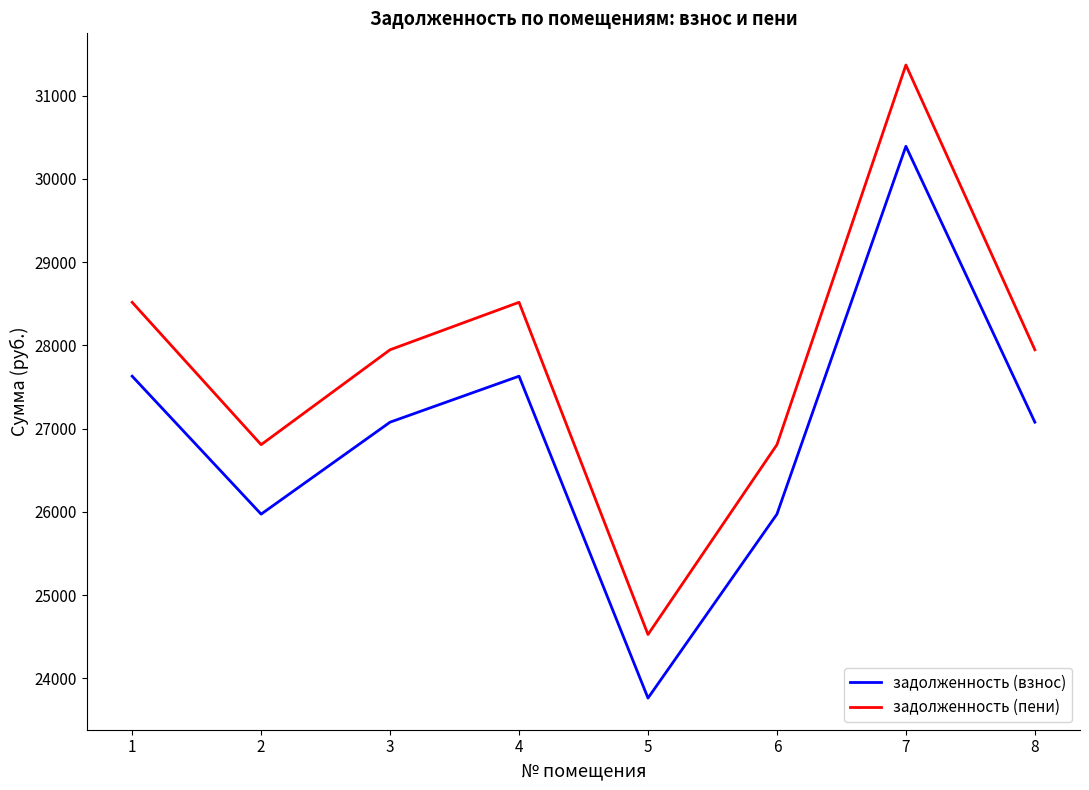

True or false: задолженность (пени) has a value of 31369.8 at 7.

True